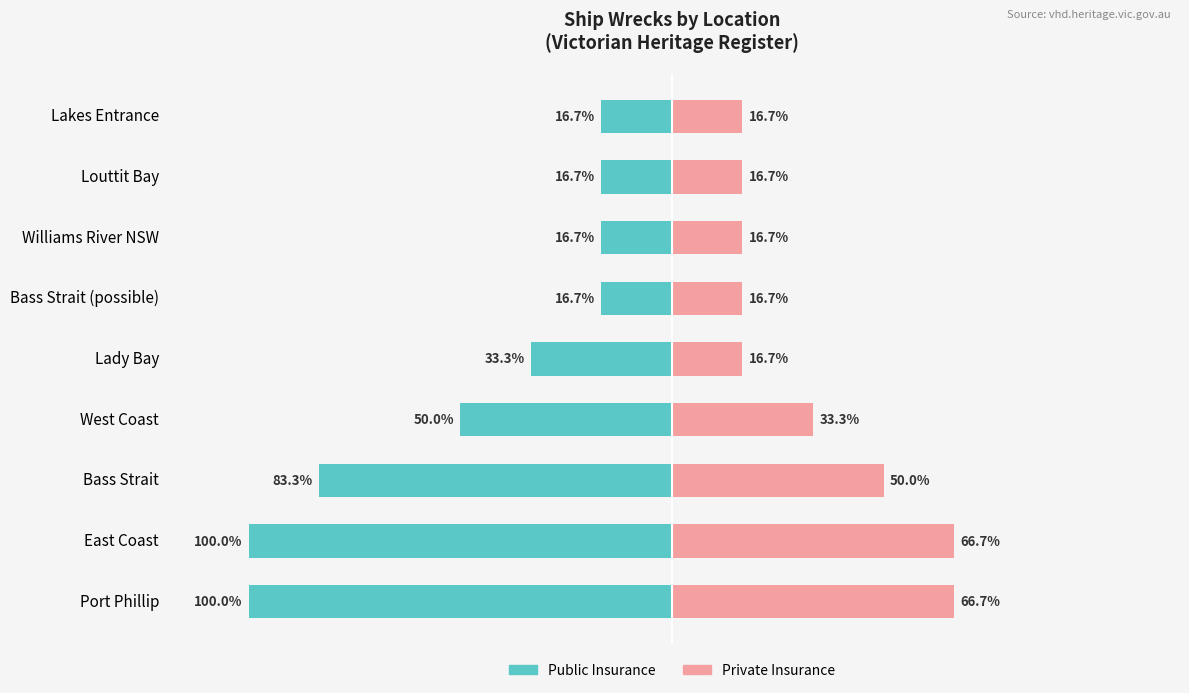

Reading left to right, transcribe all the data shown in this chart.

Public Insurance: -100.0	-100.0	-83.3	-50.0	-33.3	-16.7	-16.7	-16.7	-16.7
Private Insurance: 66.7	66.7	50.0	33.3	16.7	16.7	16.7	16.7	16.7